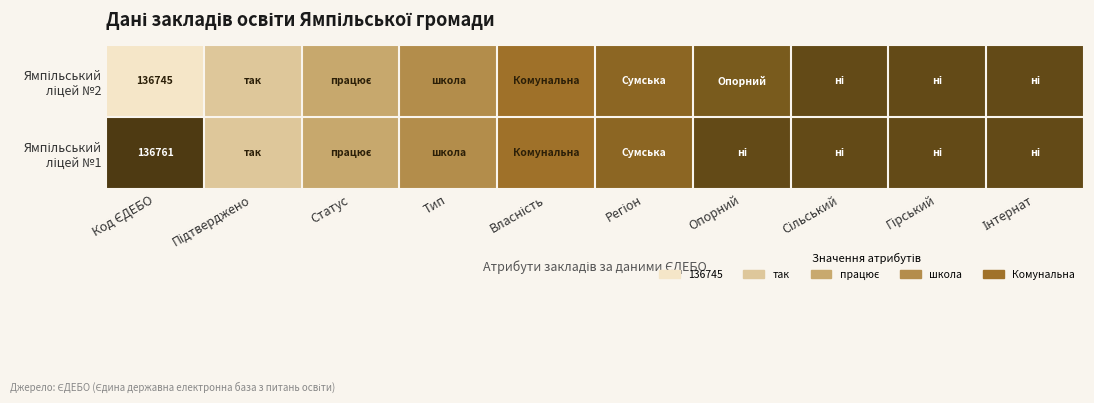

At which category is the sum across all series the highest?

Сільський